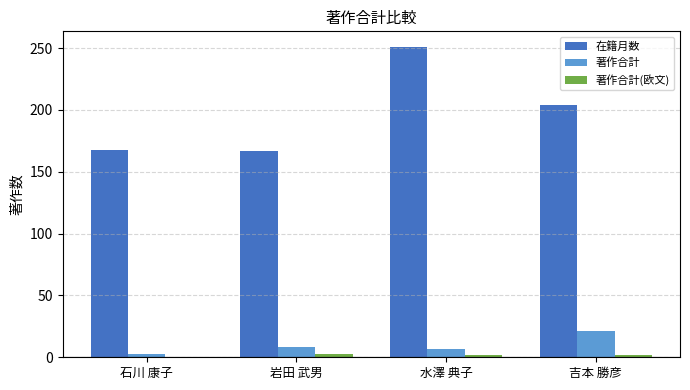

What is the spread (max minus min) of values at 岩田 武男?

164